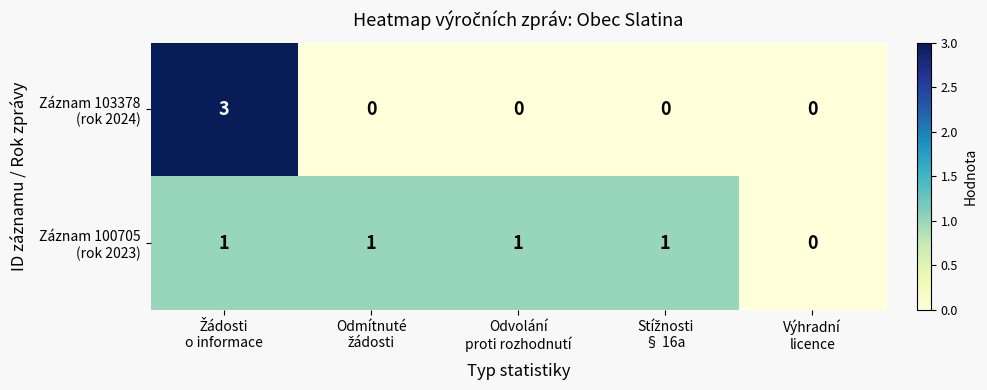

Count the number of data series in this chart.

2